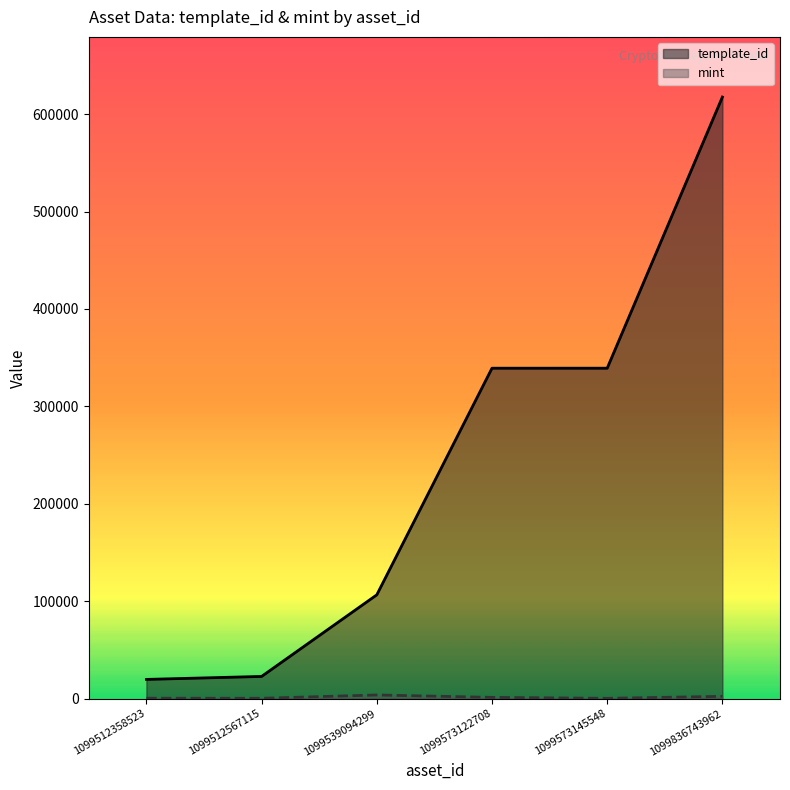

What is the average value of the template_id series?

240890